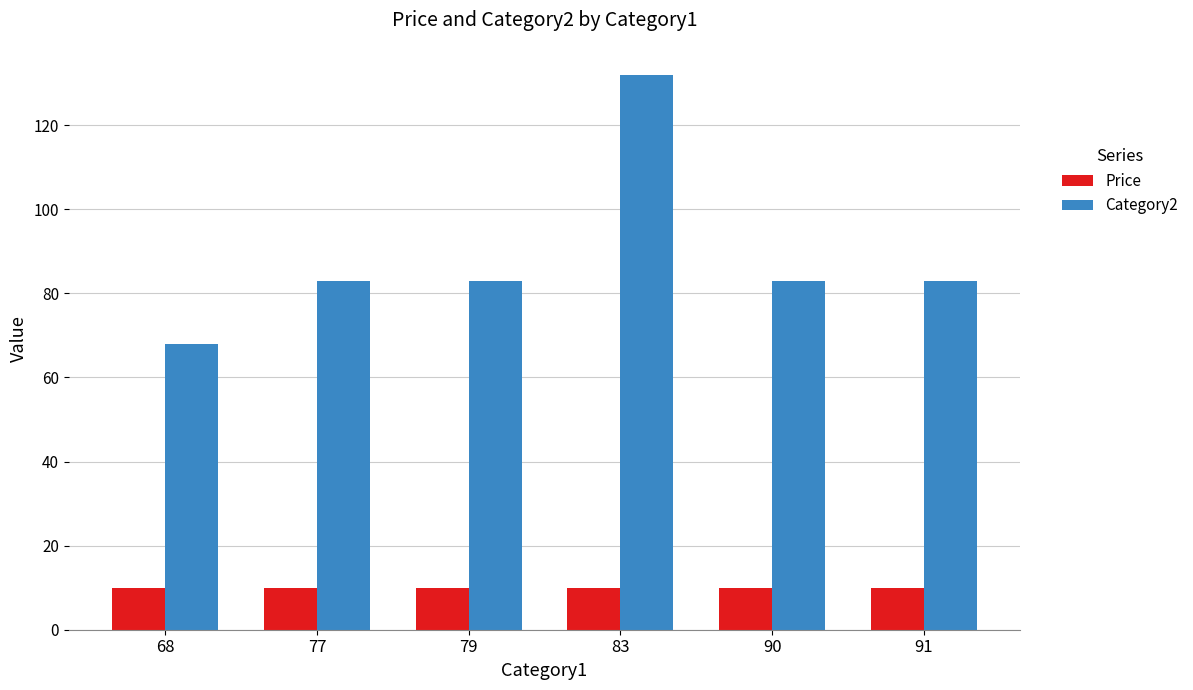

Reading right to left, transcribe all the data shown in this chart.

Price: 91=10.0	90=10.0	83=10.0	79=10.0	77=10.0	68=10.0
Category2: 91=83.0	90=83.0	83=132.0	79=83.0	77=83.0	68=68.0